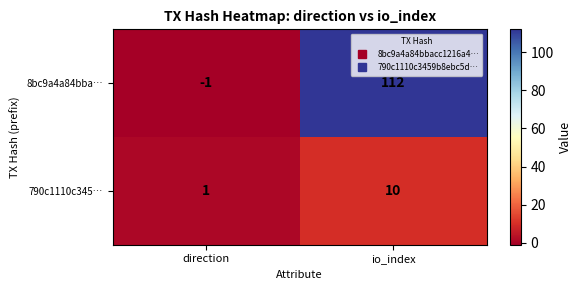

Reading left to right, transcribe all the data shown in this chart.

8bc9a4a84bba…: direction=-1	io_index=112
790c1110c345…: direction=1	io_index=10